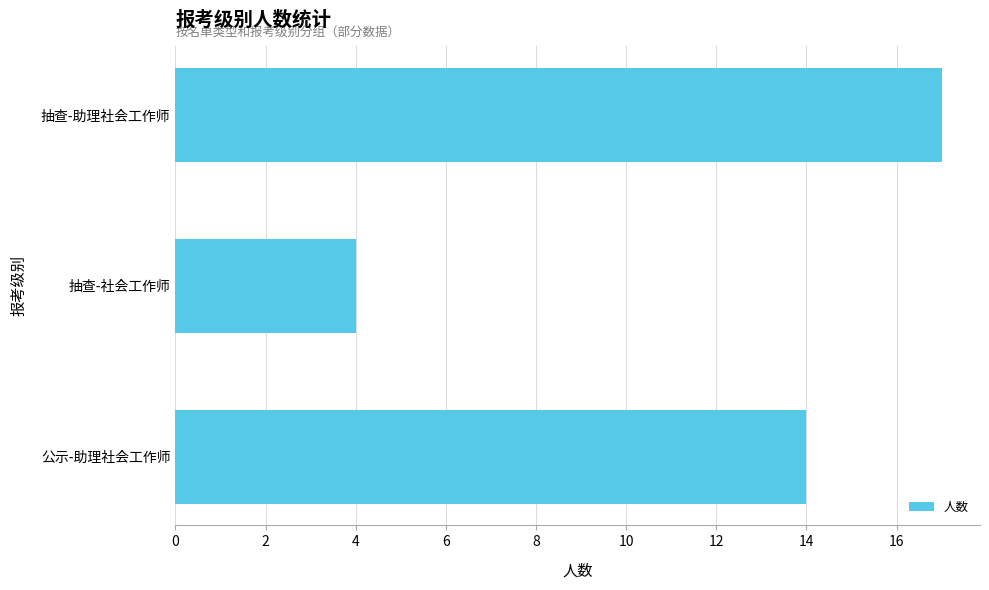

At which label is the value closest to 10?

公示-助理社会工作师